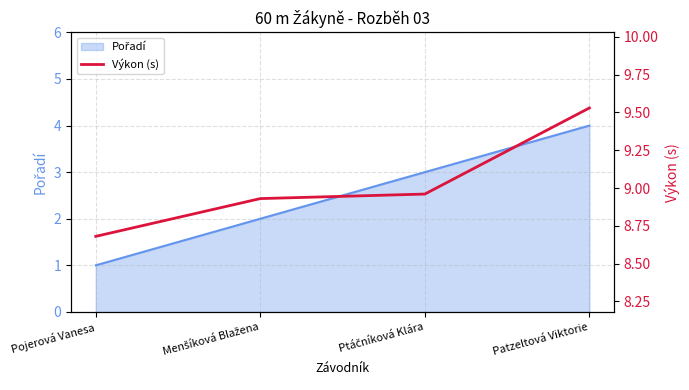

True or false: the data shows 4.3 at Pojerová Vanesa.

False